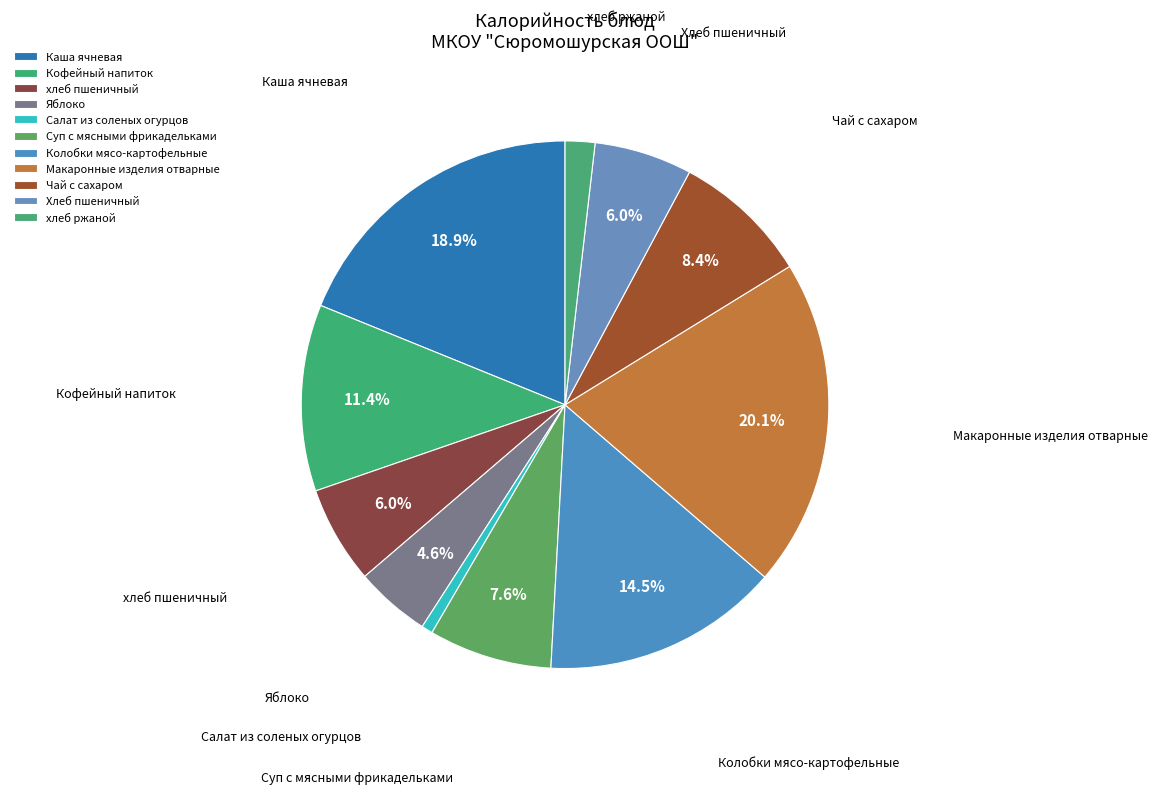

To the nearest percent, what percentage of the pie is Колобки мясо-картофельные?

15%